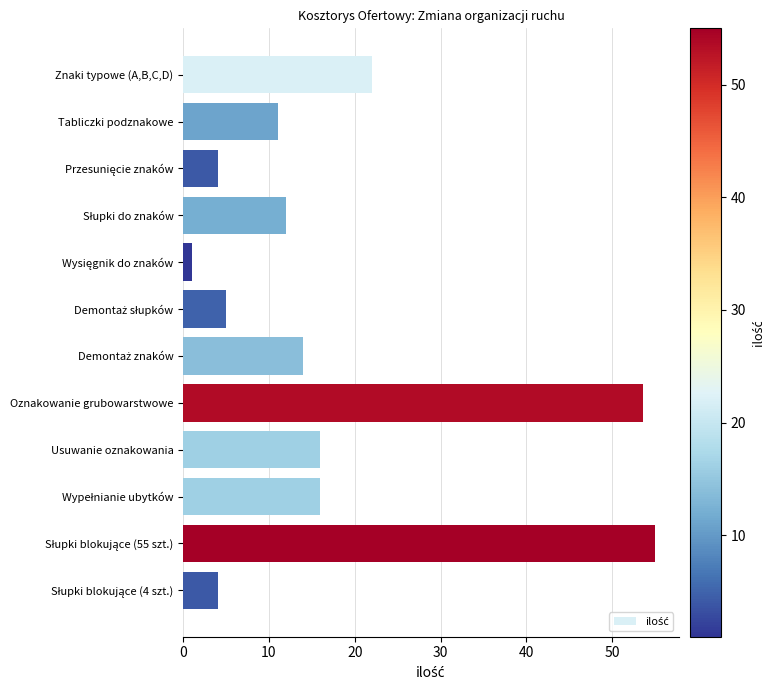

Reading bottom to top, extract all data points from this chart.

4.0	55.0	16.0	16.0	53.6	14.0	5.0	1.0	12.0	4.0	11.0	22.0